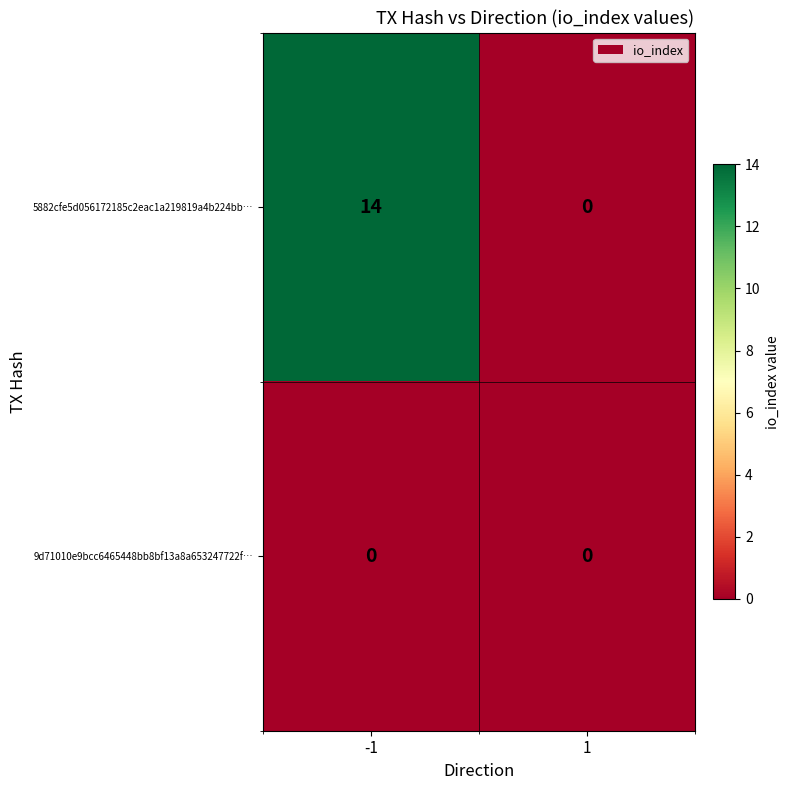

What is the approximate value of 5882cfe5d056172185c2eac1a219819a4b224bb… at -1?

14